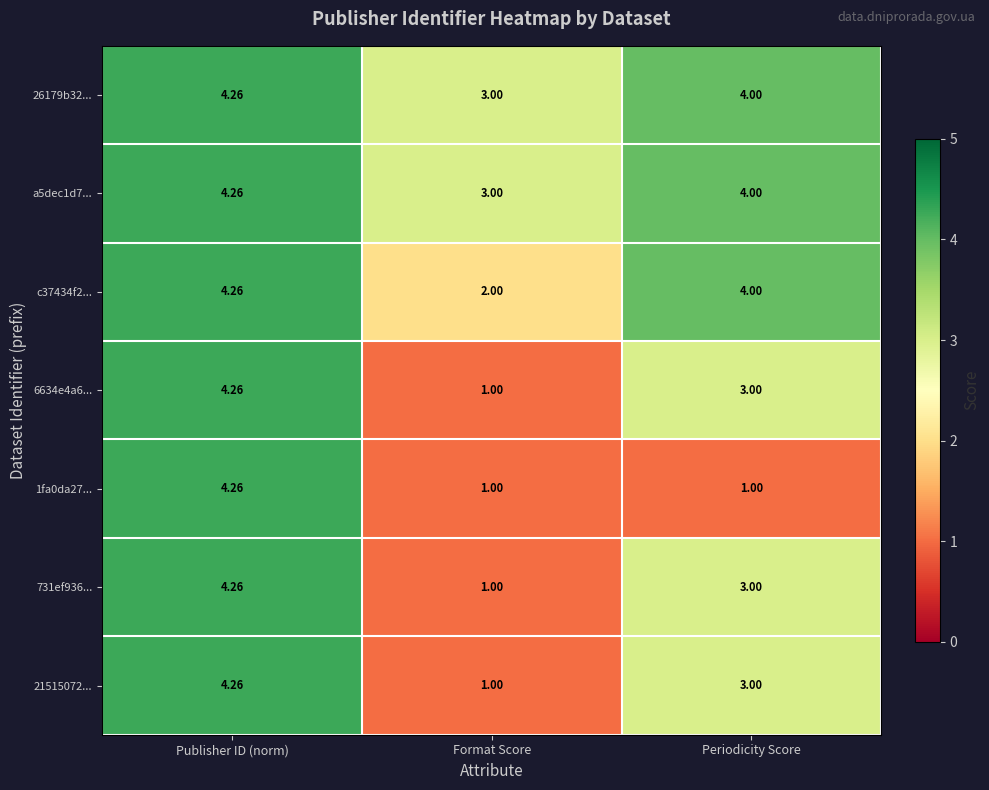

At how many categories does at least one series exceed 2?

3